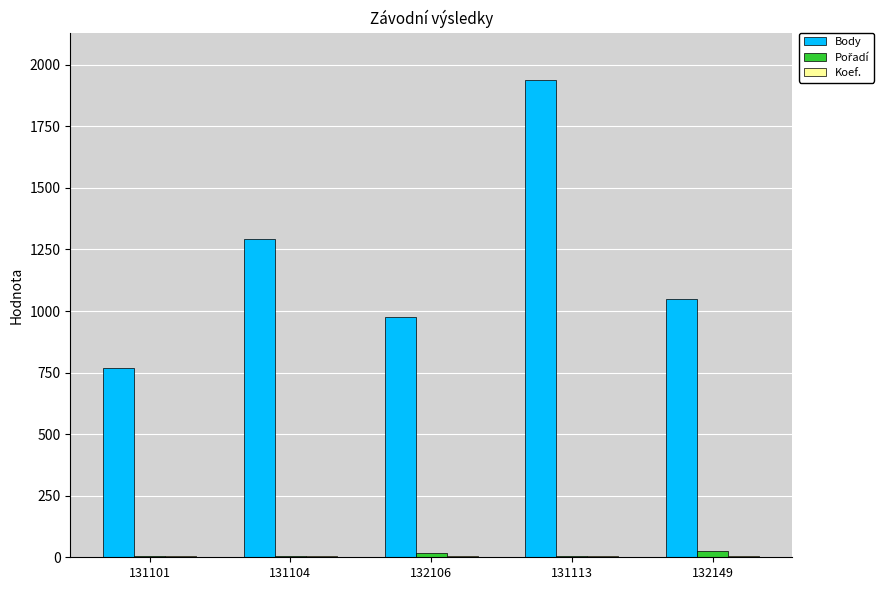

Between 131101 and 131113, which series saw the biggest shift?

Body